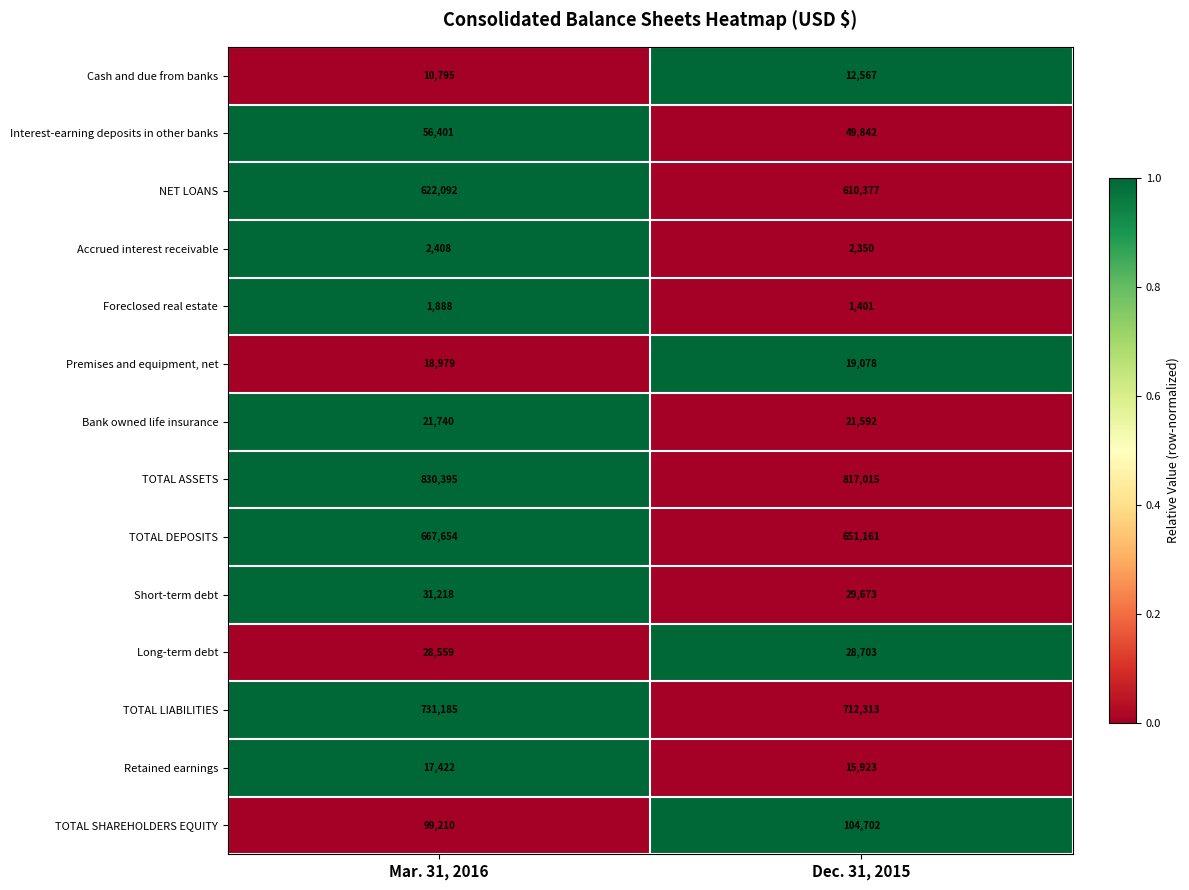

The TOTAL SHAREHOLDERS EQUITY series shows 139868 at Mar. 31, 2016. True or false?

False